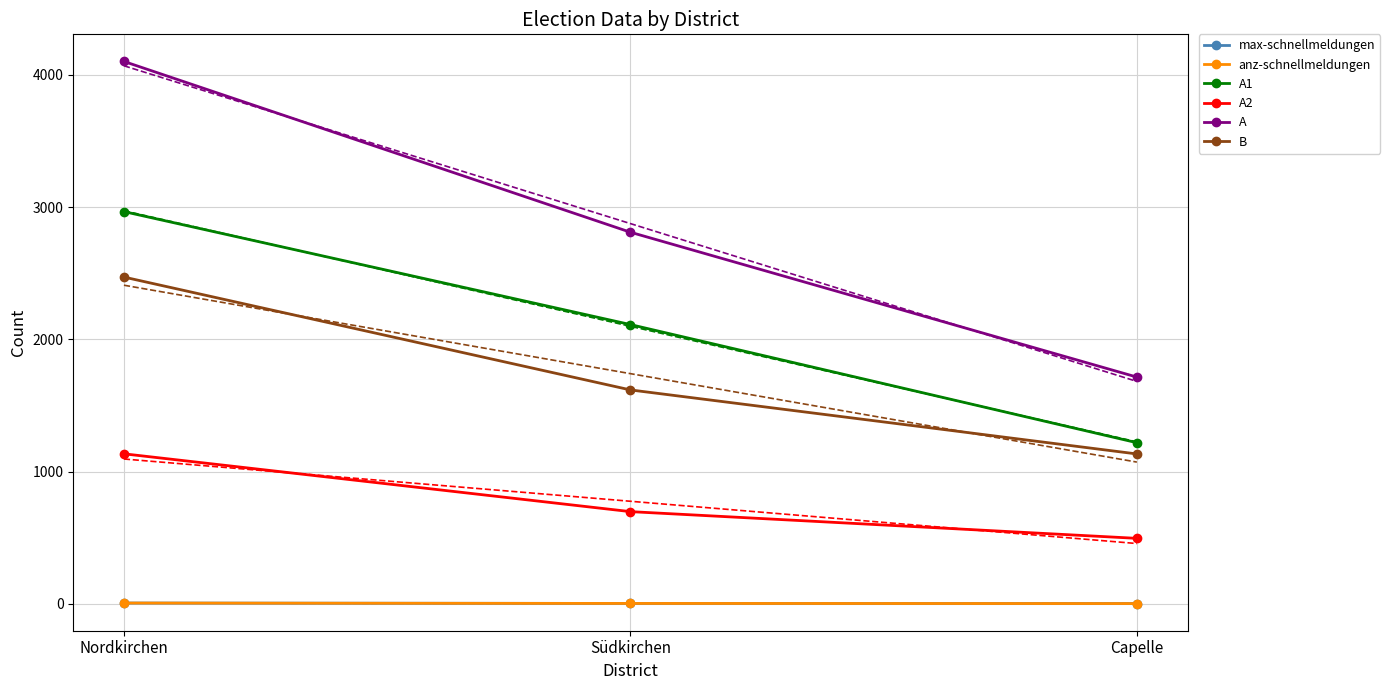

How many data points in anz-schnellmeldungen are less than 4?

1